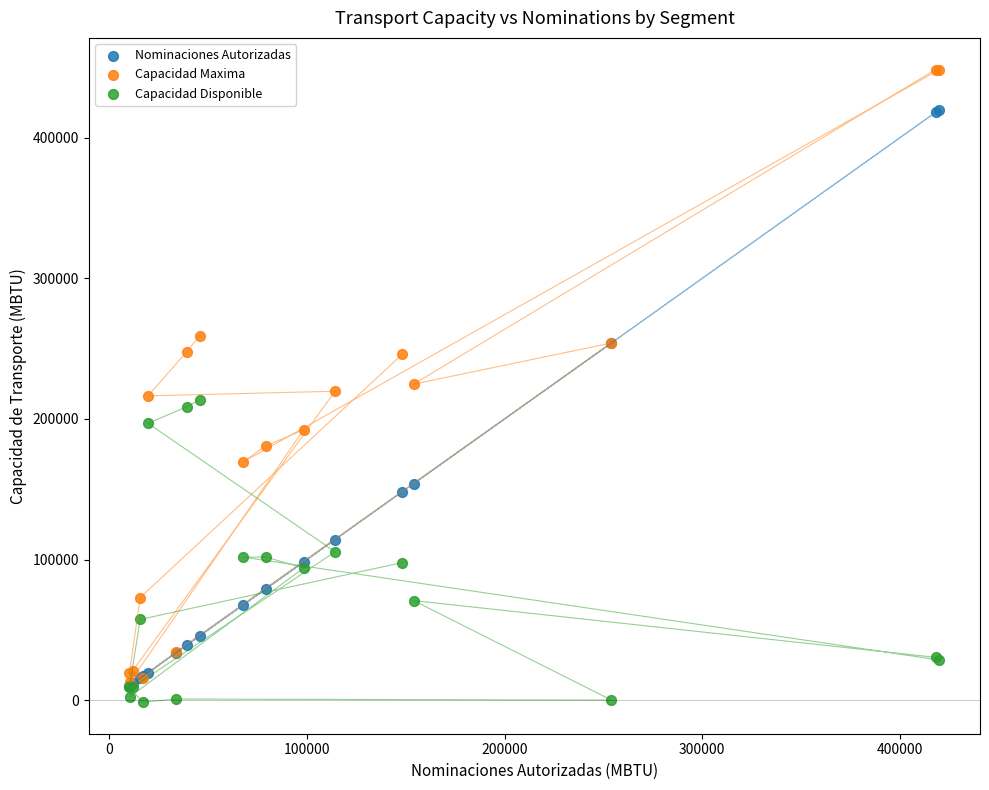

In the Capacidad Maxima series, what Y value is closest to 230606?

224760.8